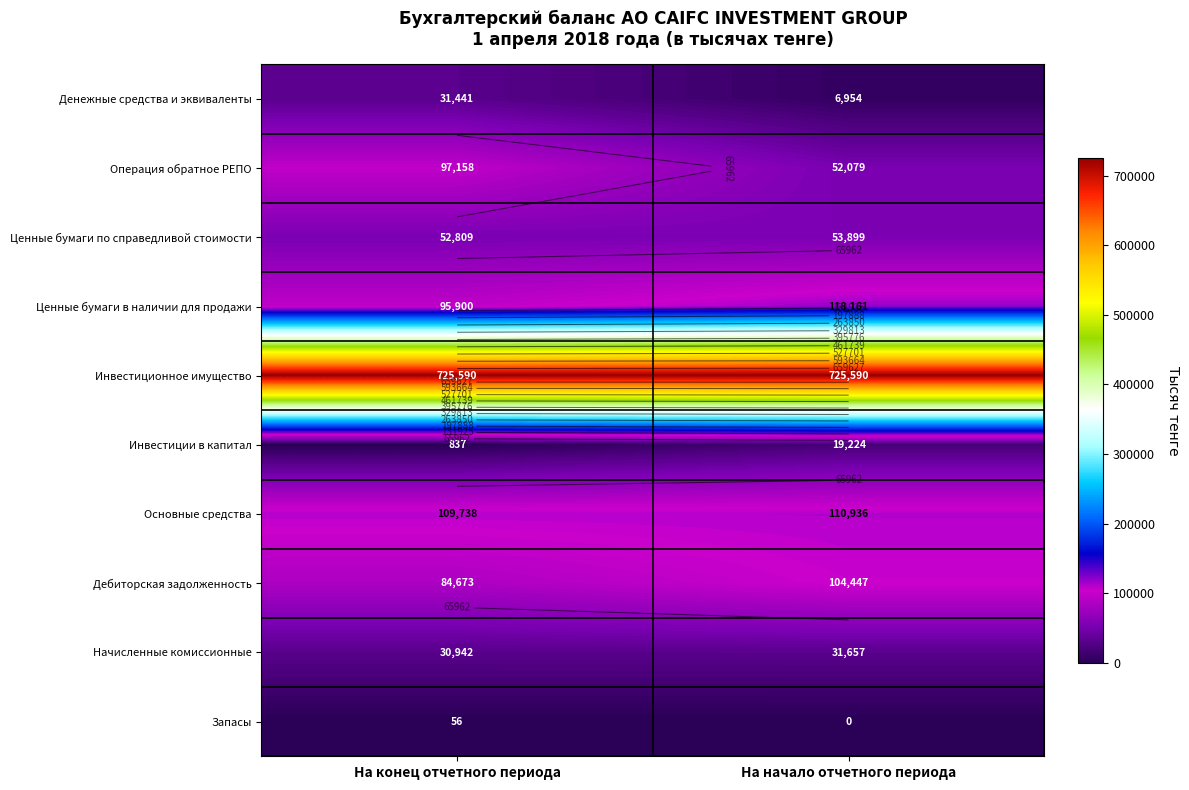

The value of Инвестиционное имущество at На конец отчетного периода is 254124. True or false?

False